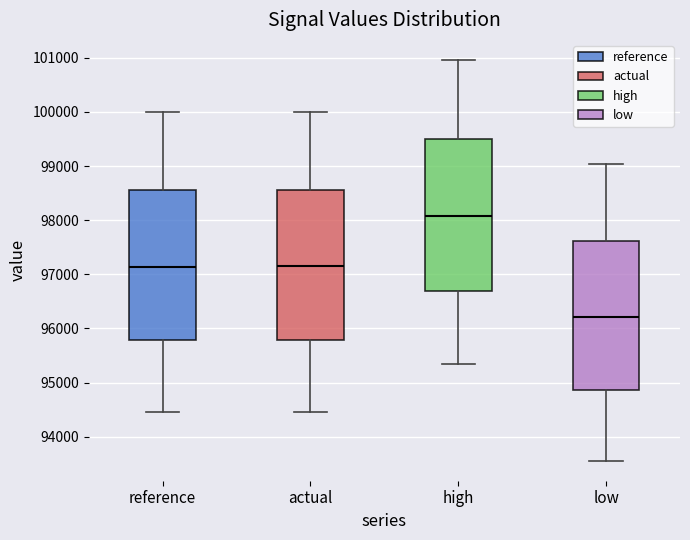

Reading left to right, read every box against the y-axis: the position of its median line, the range the box covers, and the ends of its whiskers. The values are not printed on the chart, so give them approximately, as read against the axis.

reference: median 97100, box 95800 to 98600, whiskers 94500 to 100000
actual: median 97100, box 95800 to 98600, whiskers 94500 to 100000
high: median 98100, box 96700 to 99500, whiskers 95400 to 101000
low: median 96200, box 94900 to 97600, whiskers 93600 to 99000